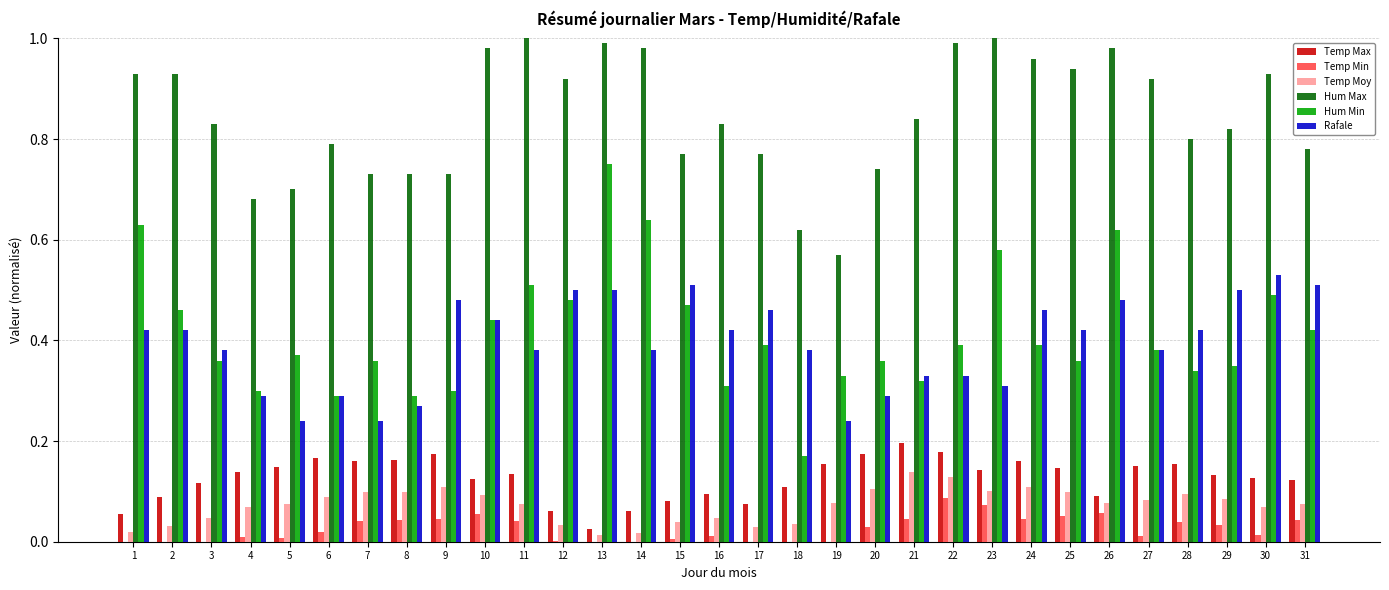

Which series has the widest spread of values?

Hum Min